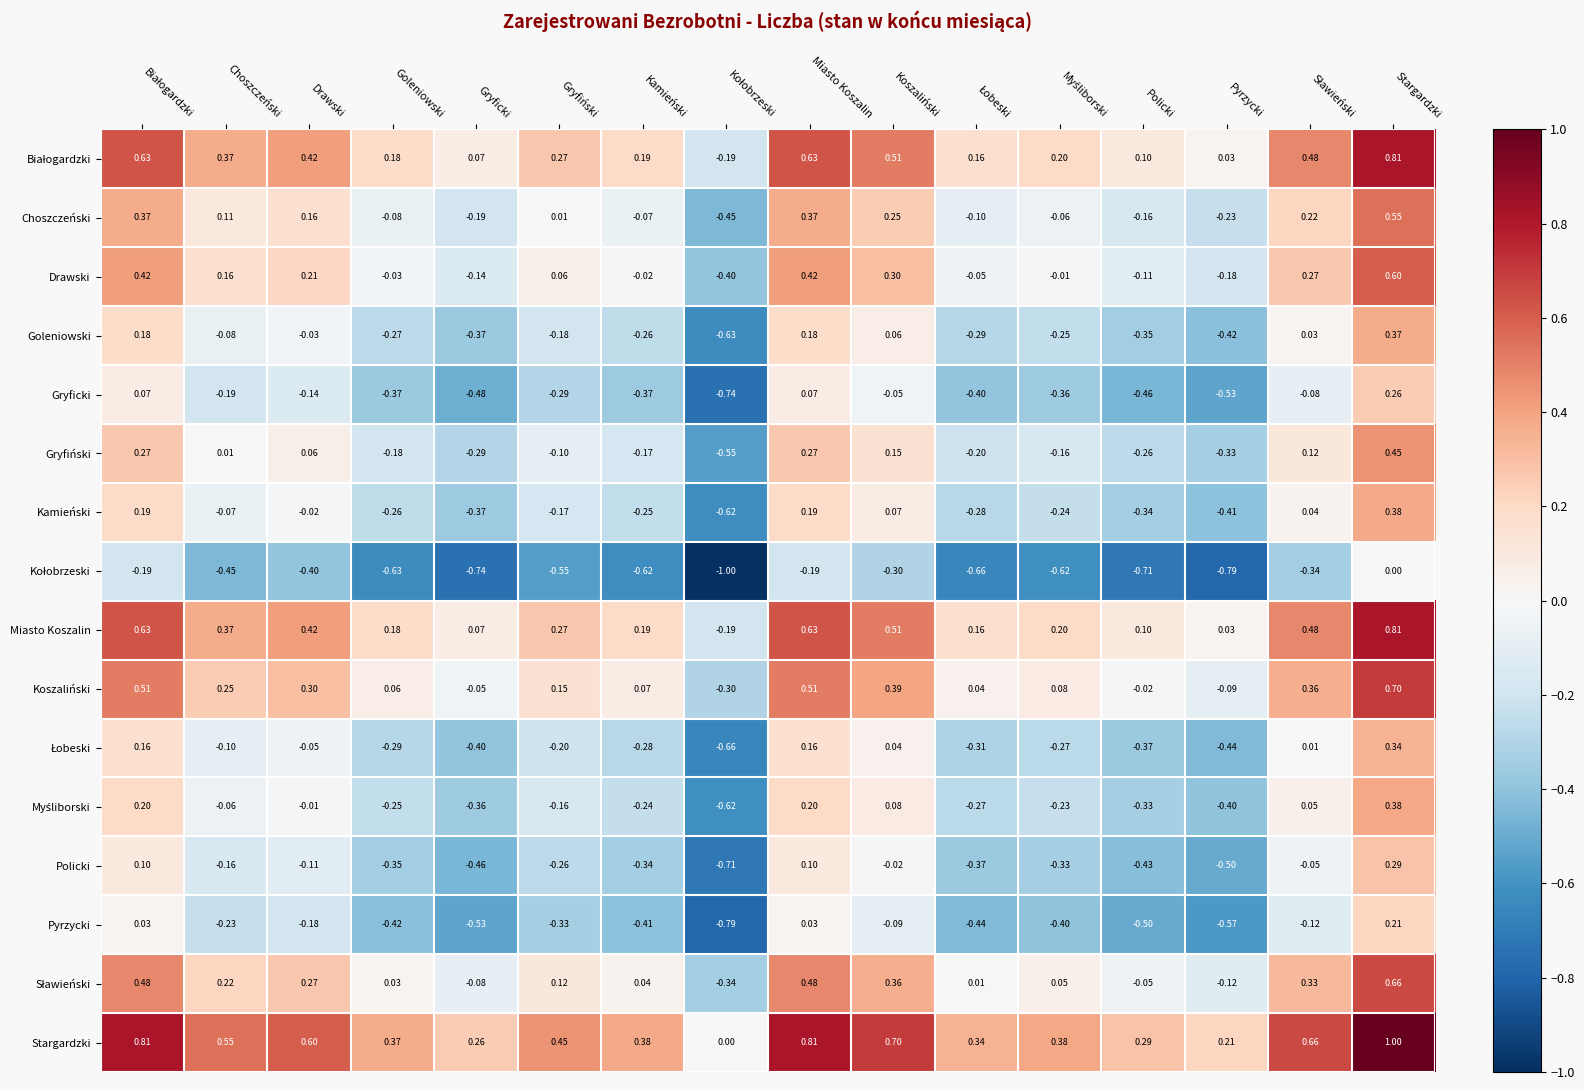

Which series has the largest total across all categories?

Stargardzki